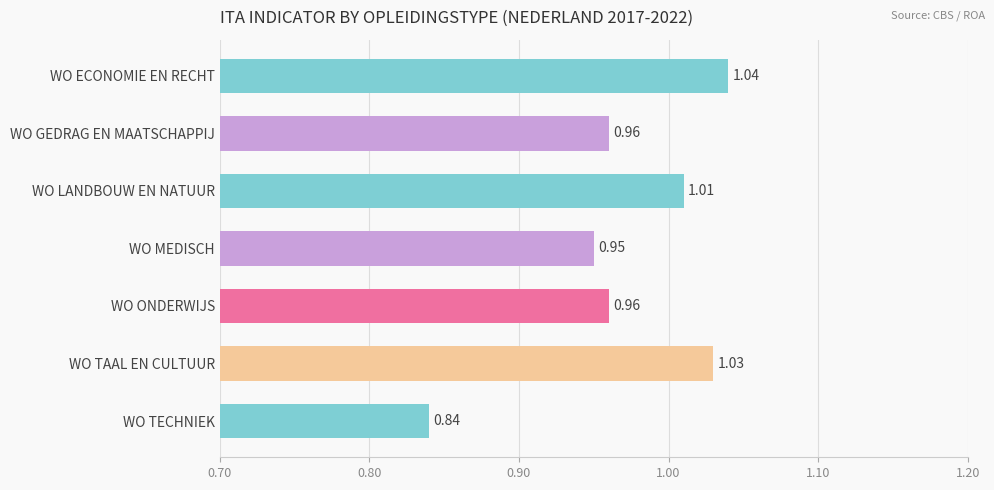

What is the change in value from WO GEDRAG EN MAATSCHAPPIJ to WO TAAL EN CULTUUR?

+0.1